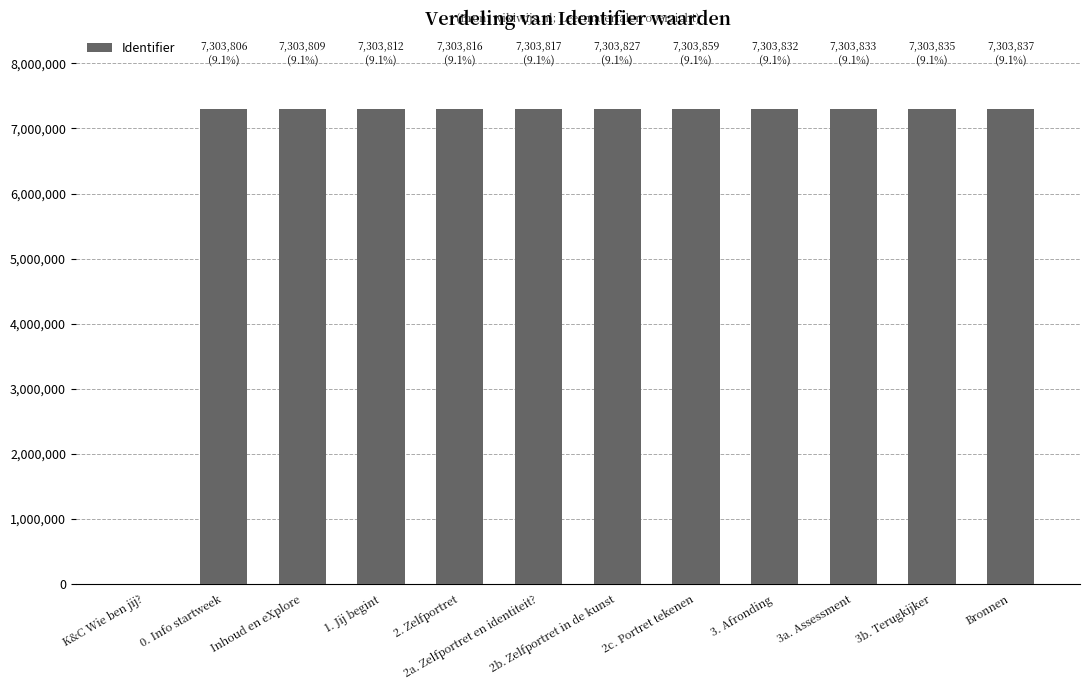

What is the ratio of the value at Bronnen to the value at Inhoud en eXplore?

1.0